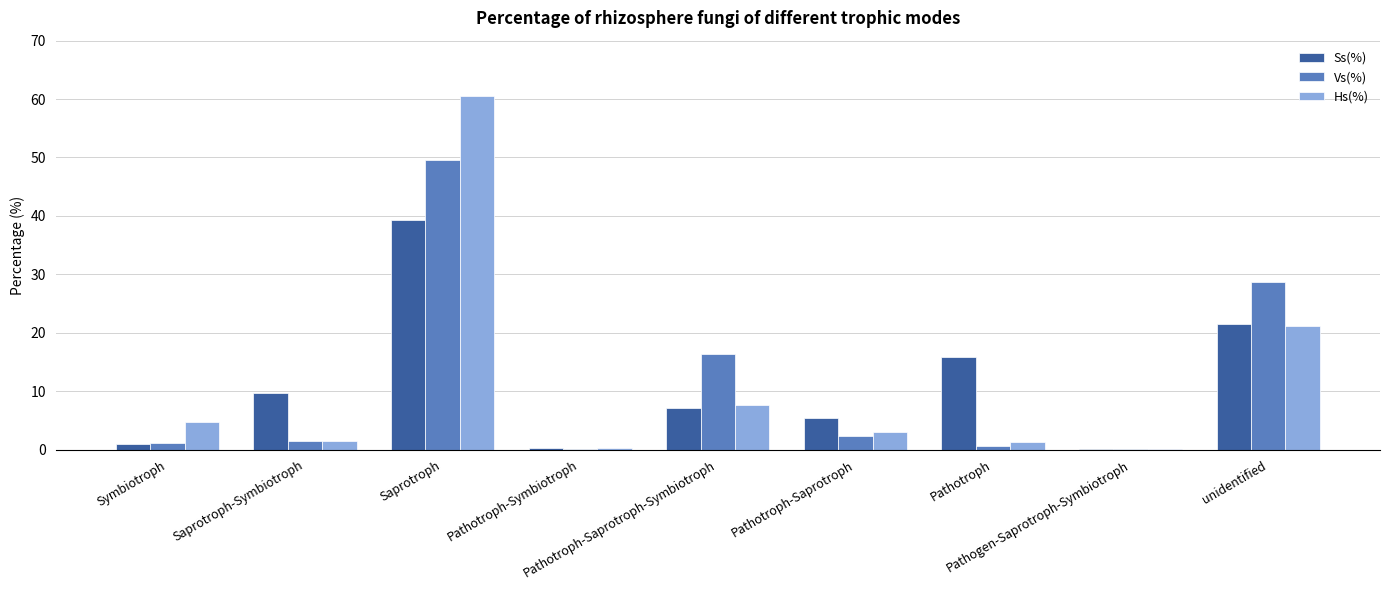

At which label does Hs(%) first exceed 3?

Symbiotroph